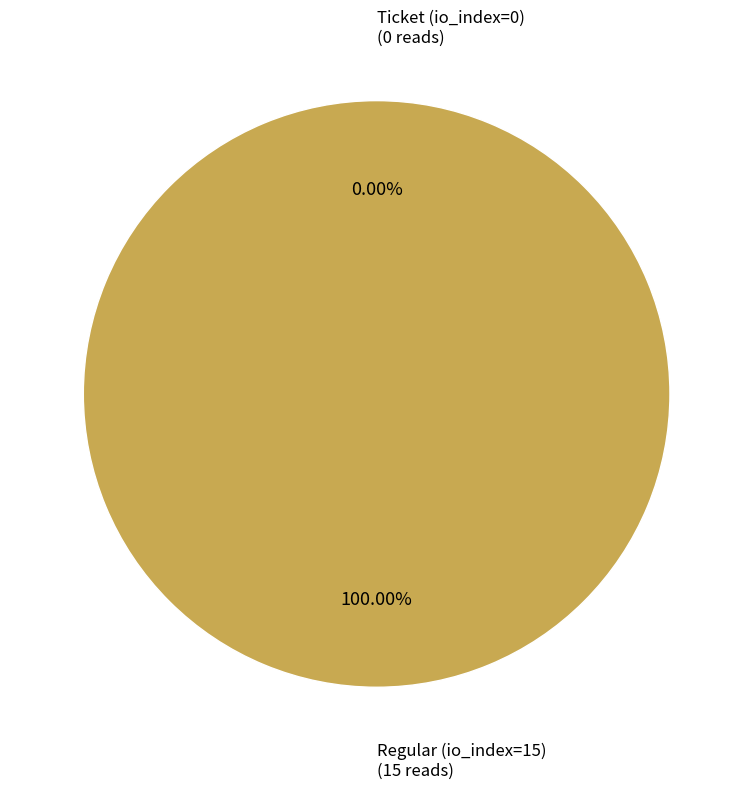

What percentage is the Regular (io_index=15) slice, to the nearest percent?

100%